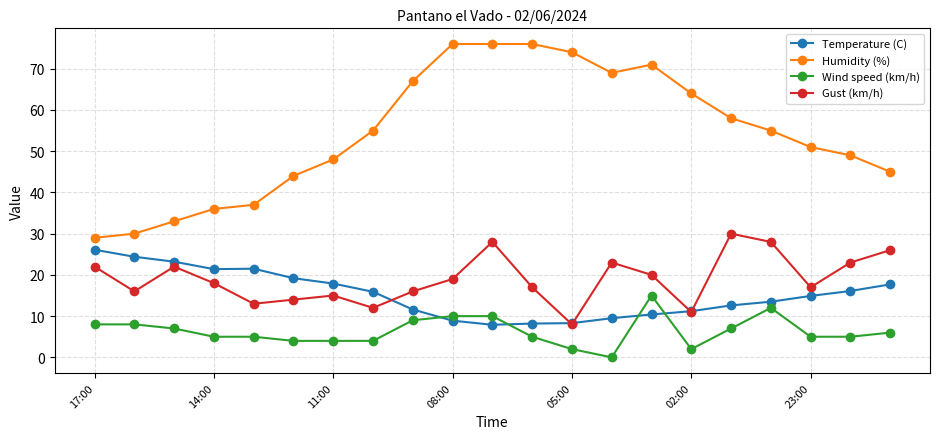

True or false: Gust (km/h) and Wind speed (km/h) intersect in this chart.

False